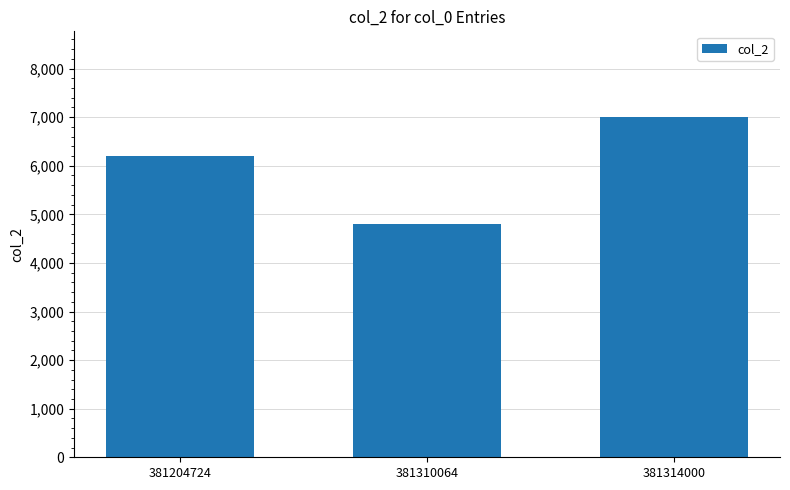

At which label is the value closest to 5907?

381204724